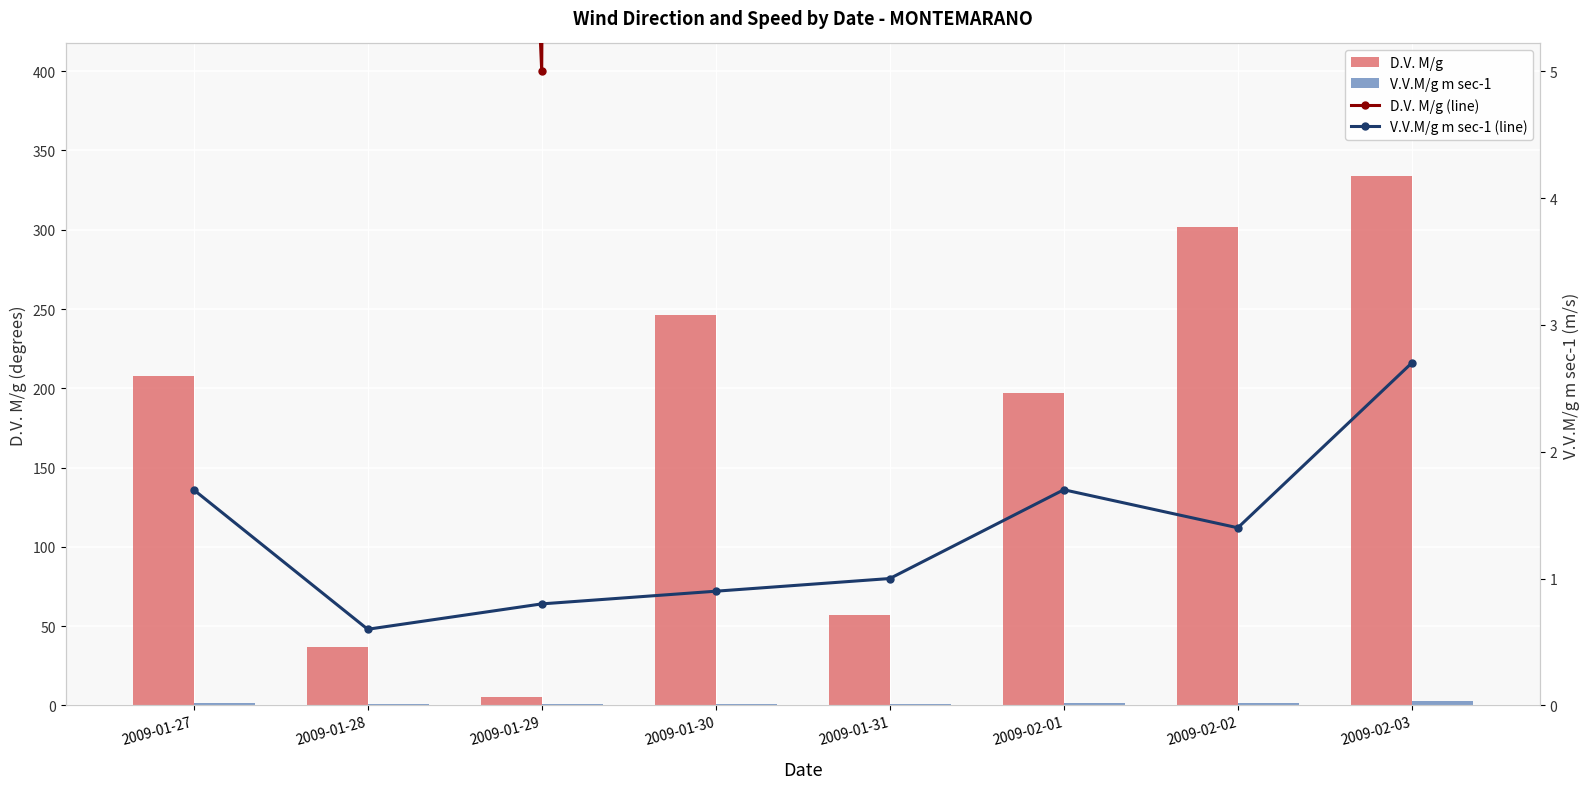

What is the difference between the second highest and second lowest values in the V.V.M/g m sec-1 series?

0.9